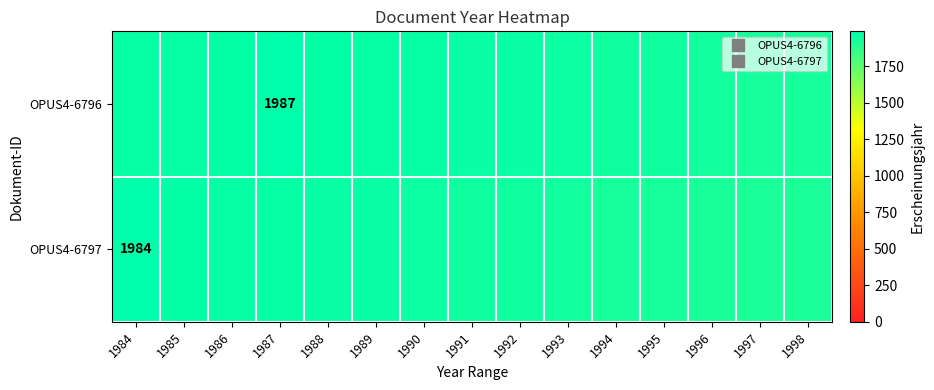

List the labels in order of OPUS4-6796 value, largest first.

1987, 1986, 1988, 1985, 1989, 1984, 1990, 1991, 1992, 1993, 1994, 1995, 1996, 1997, 1998